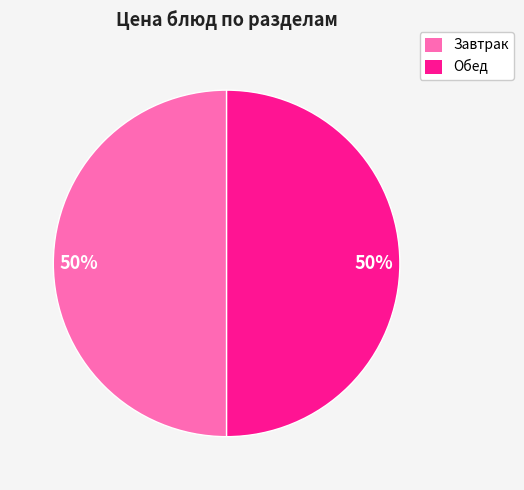

To the nearest percent, what is the average slice percentage?

50%